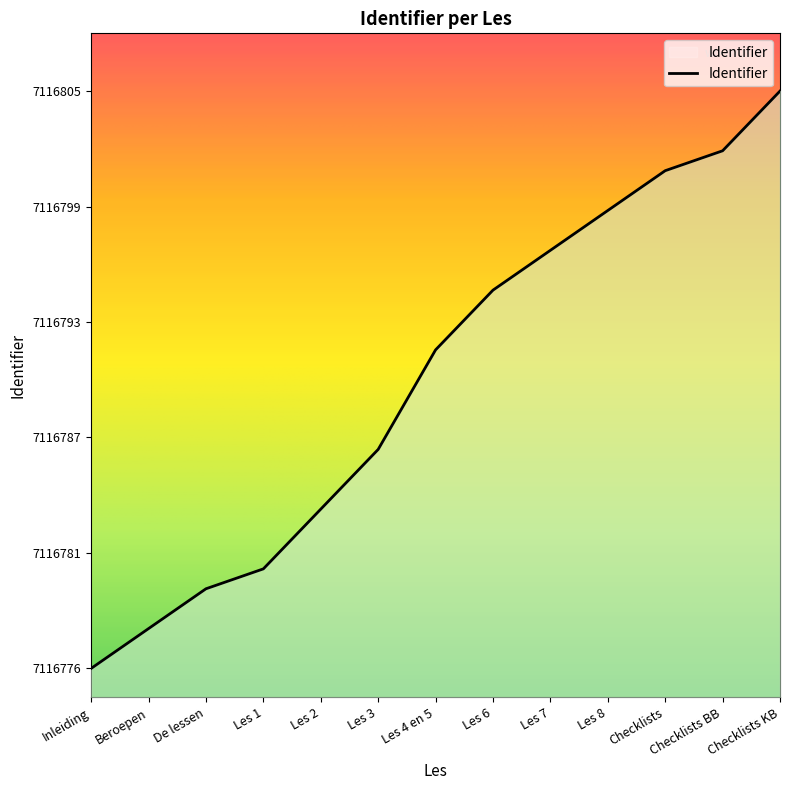

Reading left to right, transcribe all the data shown in this chart.

7116776	7116778	7116780	7116781	7116784	7116787	7116792	7116795	7116797	7116799	7116801	7116802	7116805